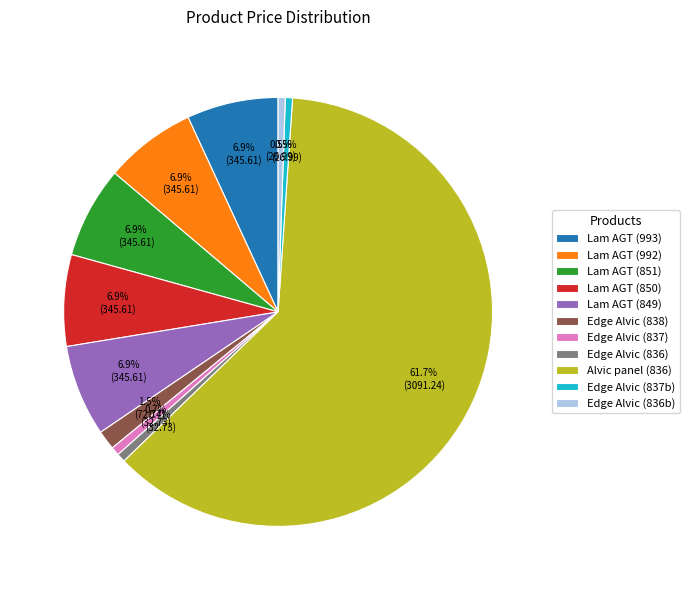

How many slices are in this pie chart?

11